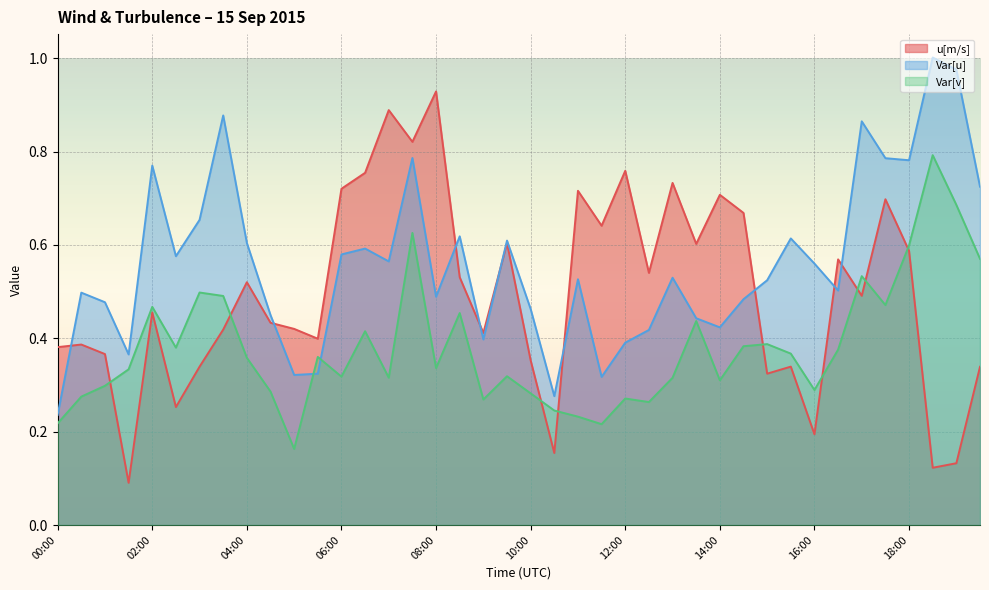

The Var[u] series shows 0.2 at 01:00. True or false?

False